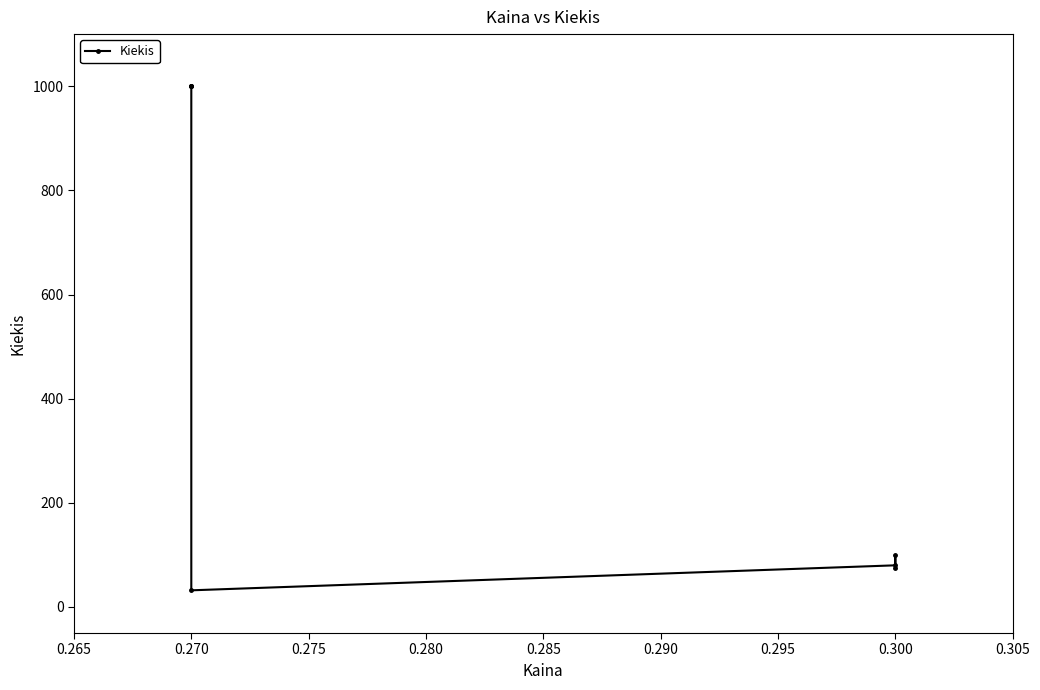

Which has a higher value, 0.270 or 0.270?

0.270